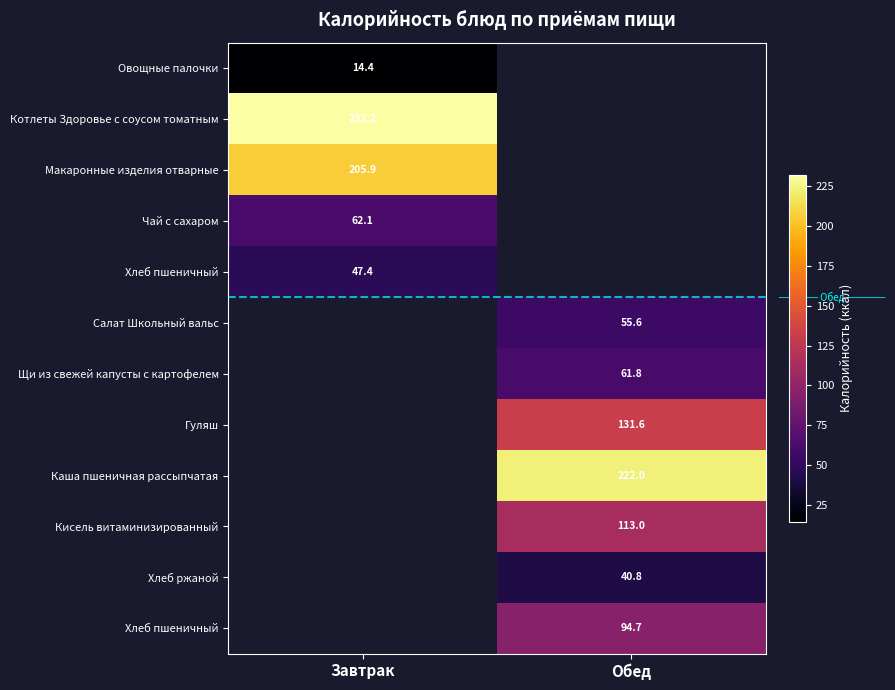

Count the number of data series in this chart.

12